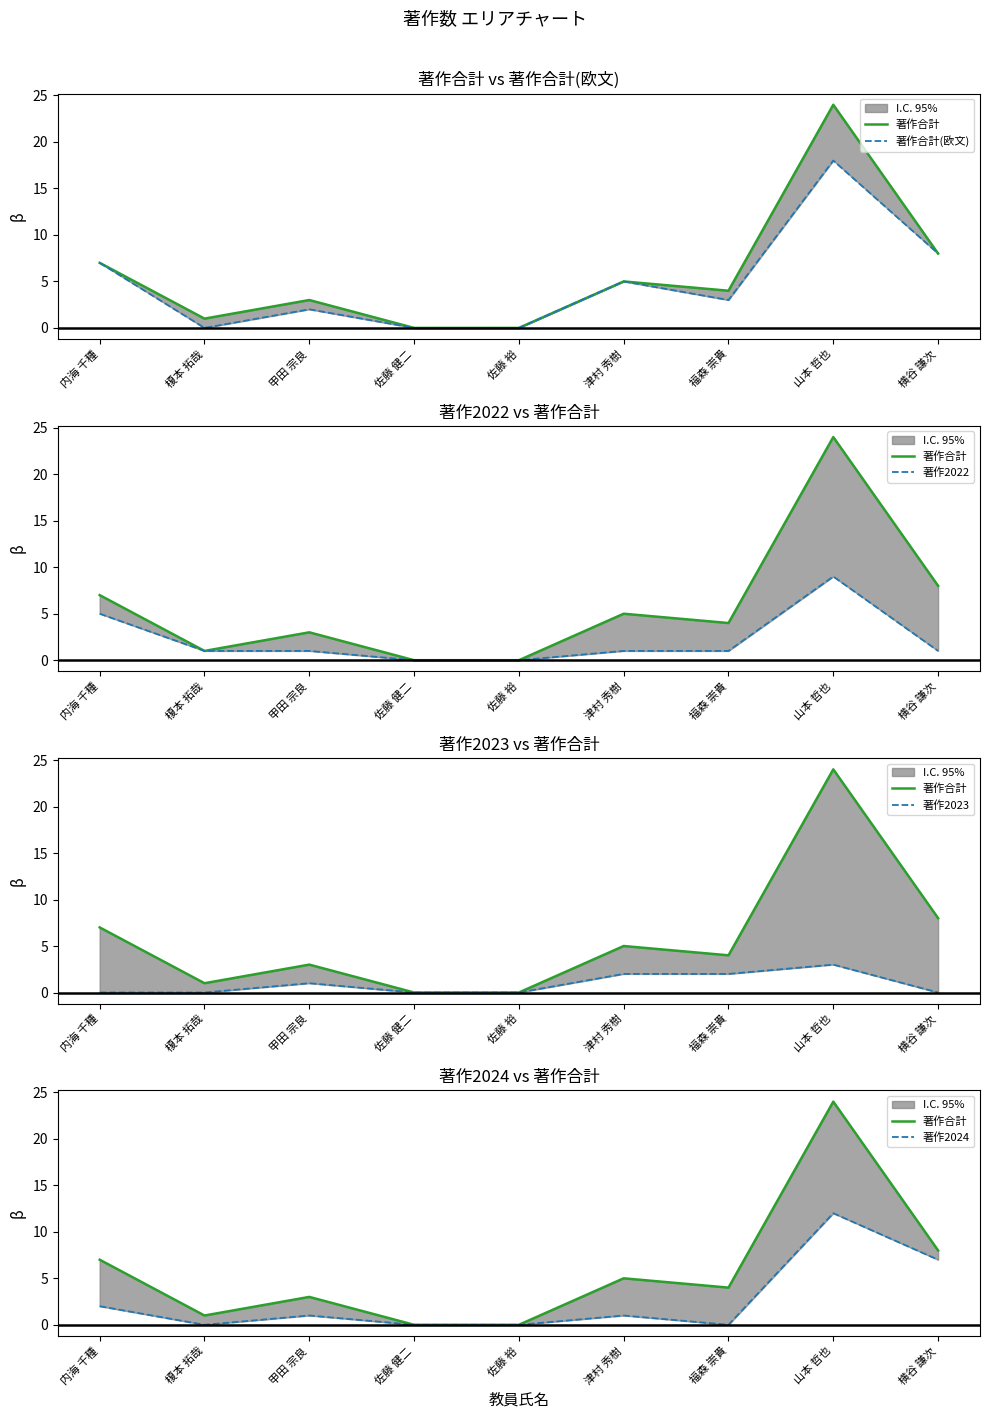

True or false: 著作合計 and 著作2022 cross at least once.

False